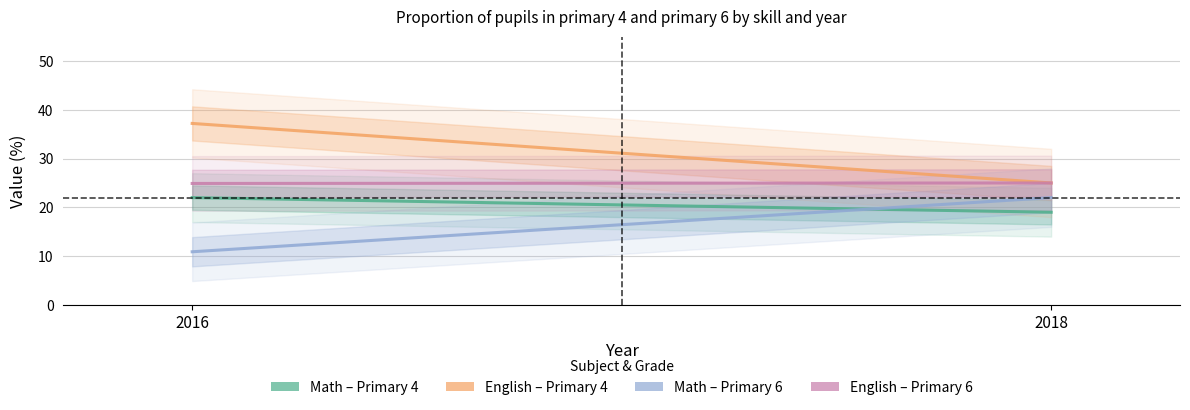

The English Primary4 series shows 41.7 at 2018. True or false?

False